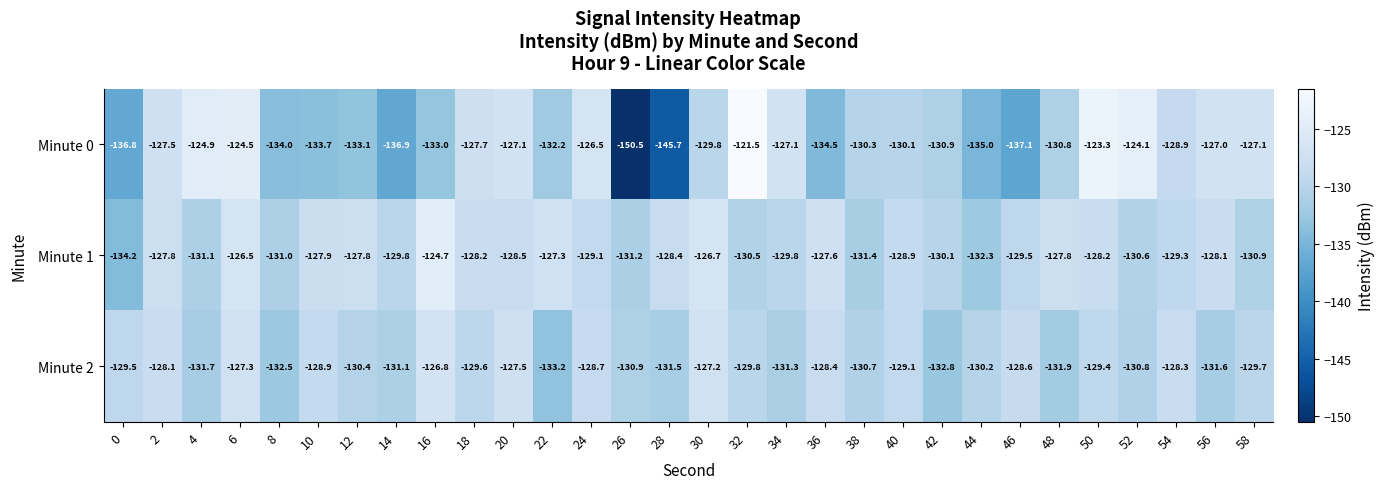

At which category is the sum across all series the highest?

6